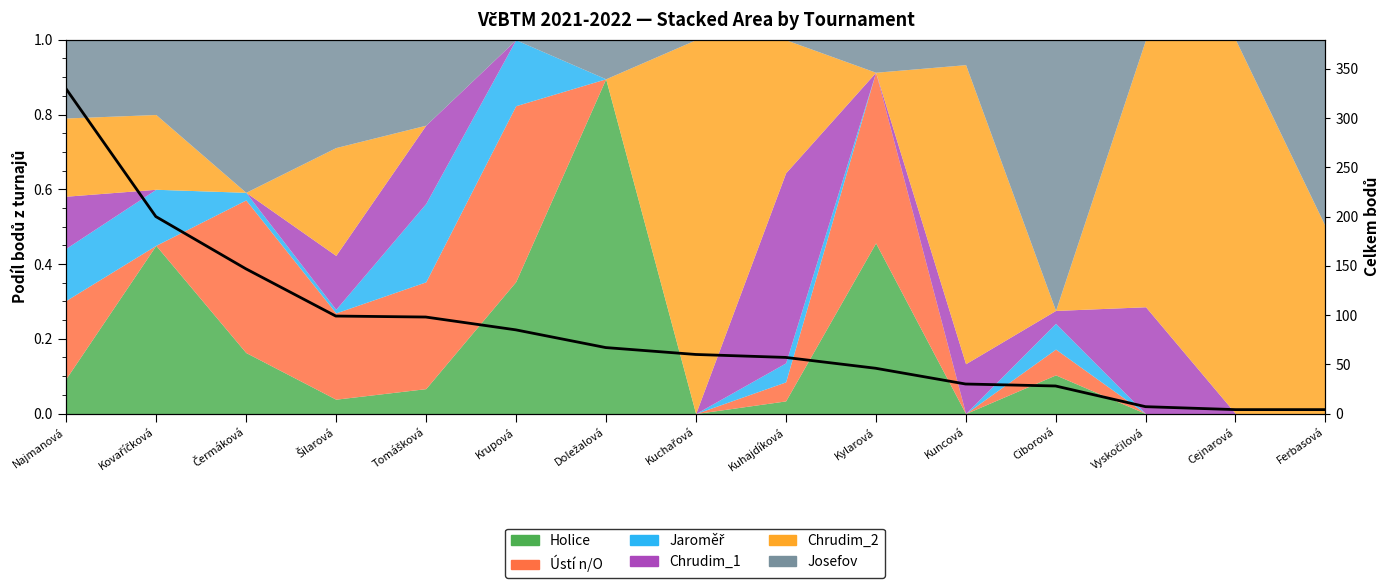

Approximately how many times larger is the value at Ferbasová compared to Cejnarová?

1.0